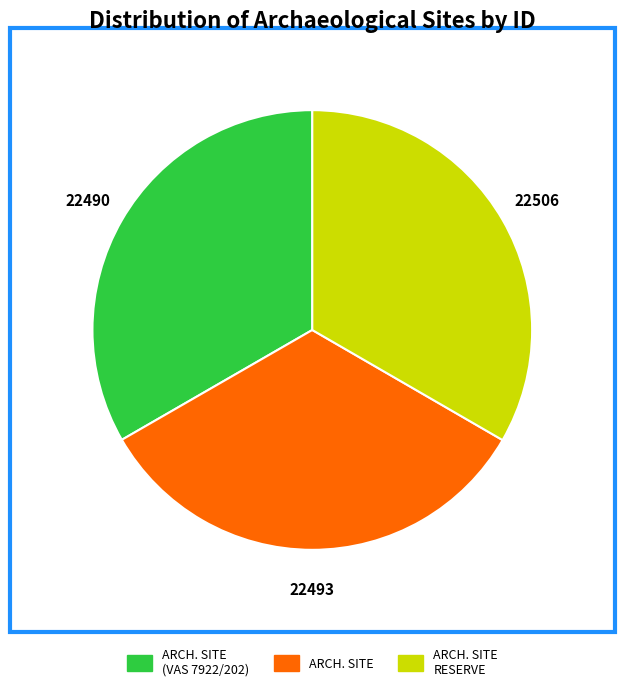

Is there any slice that represents more than half of the pie?

No